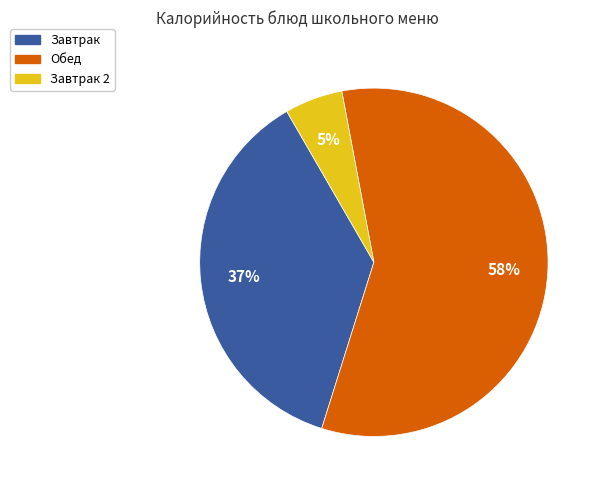

Does any single category account for the majority?

Yes